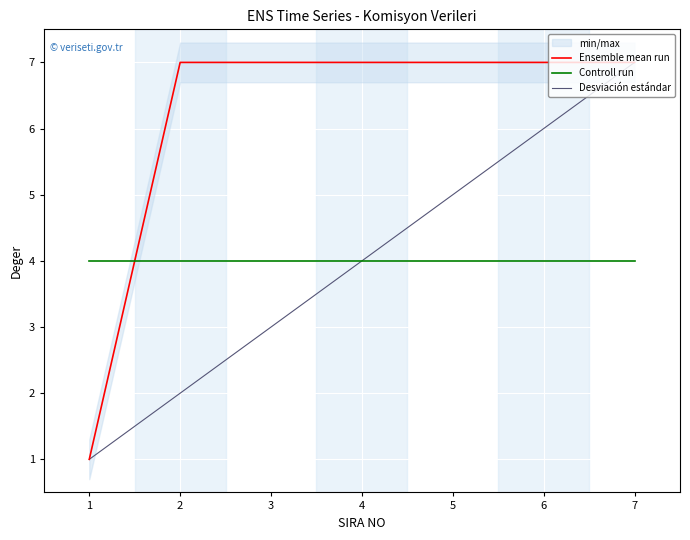

Which series has the largest range (max minus min)?

Ensemble mean run